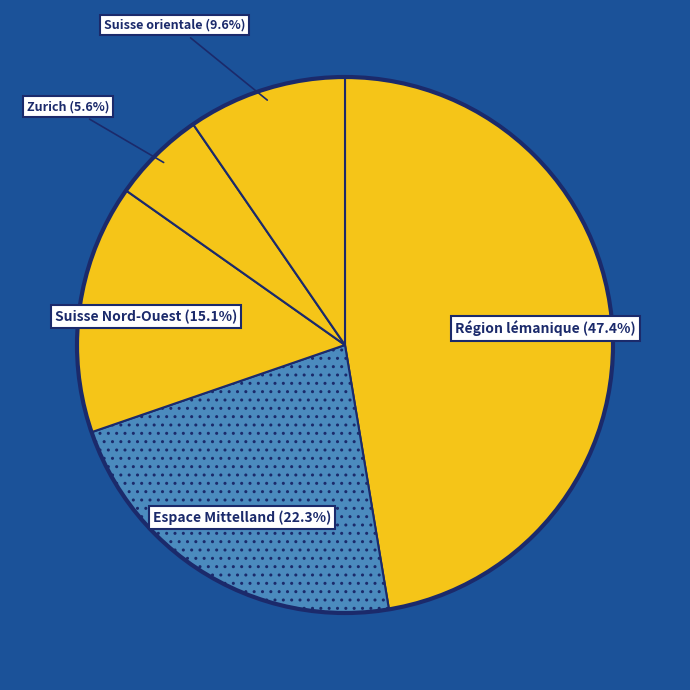

To the nearest percent, what portion does Suisse orientale represent?

10%